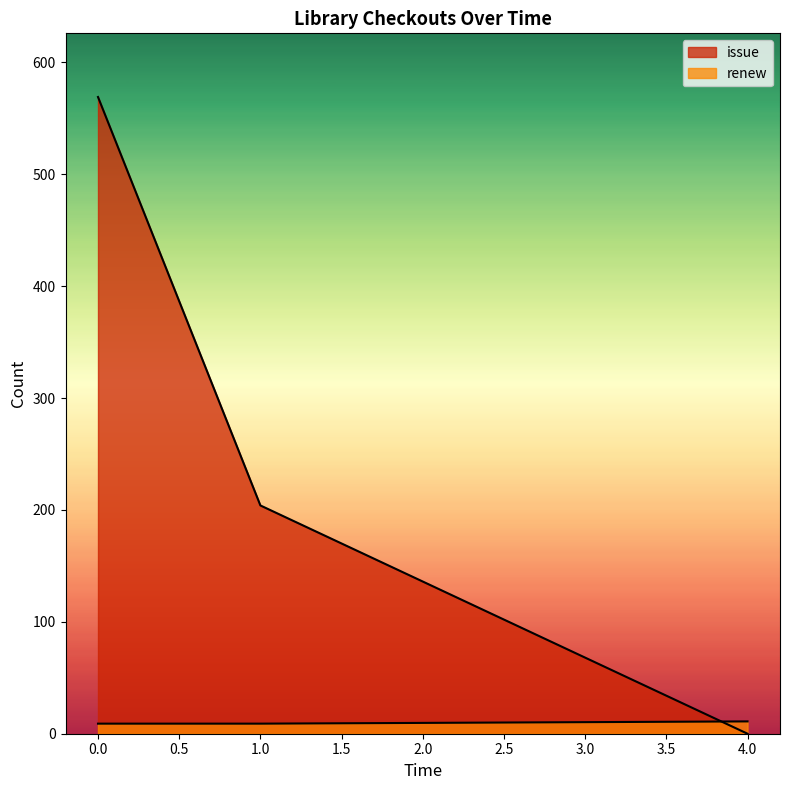

True or false: renew has a value of 73 at 8.

False